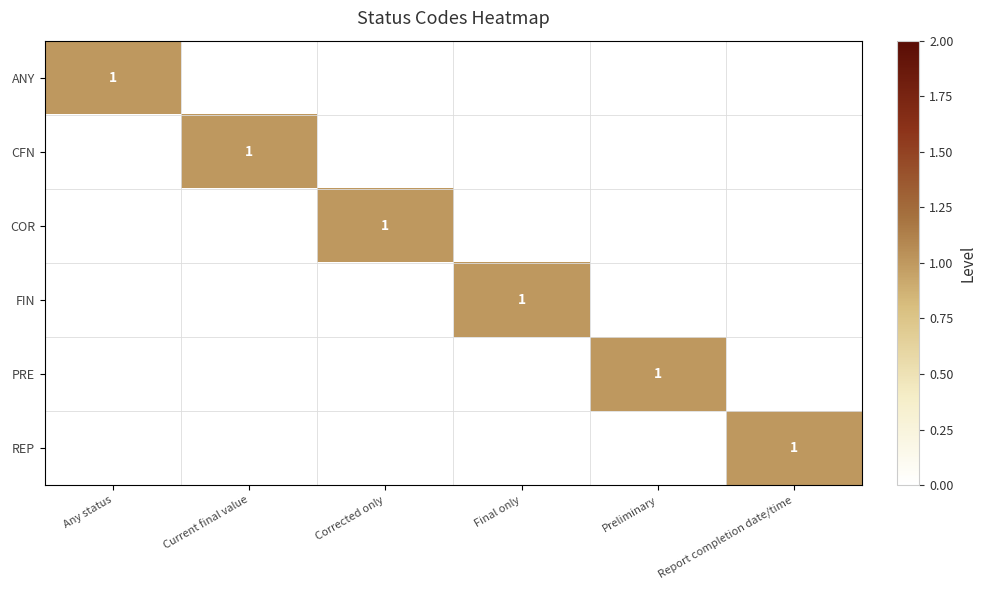

Which series has the largest total across all categories?

ANY